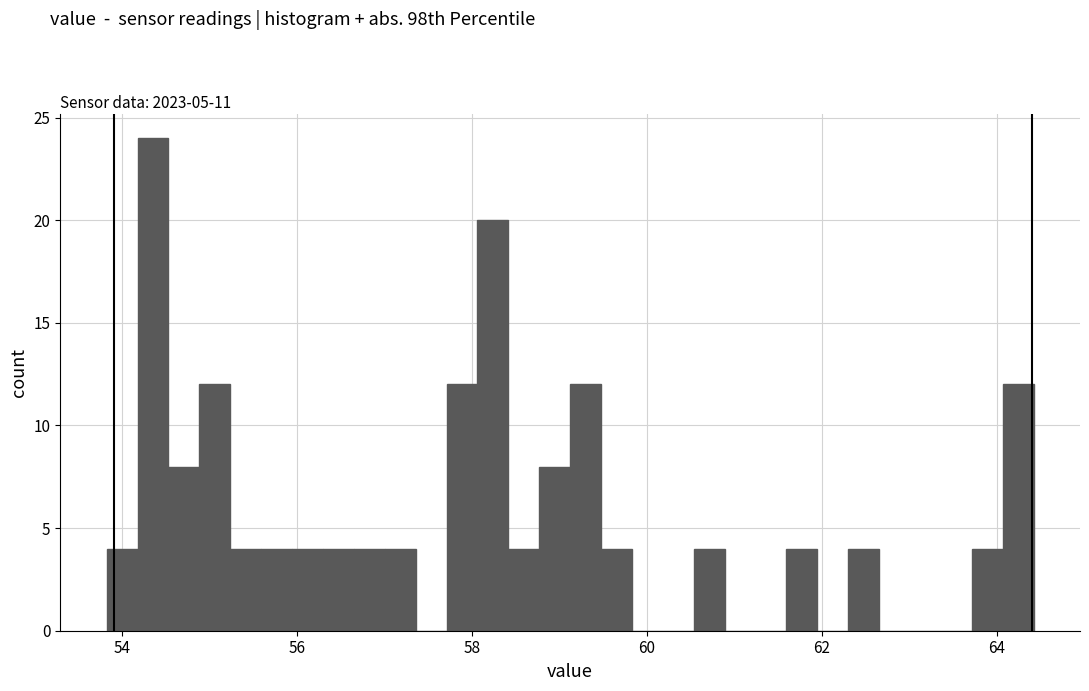

Read against the x-axis, roughly where is the centre of the tallest bar?

54.4